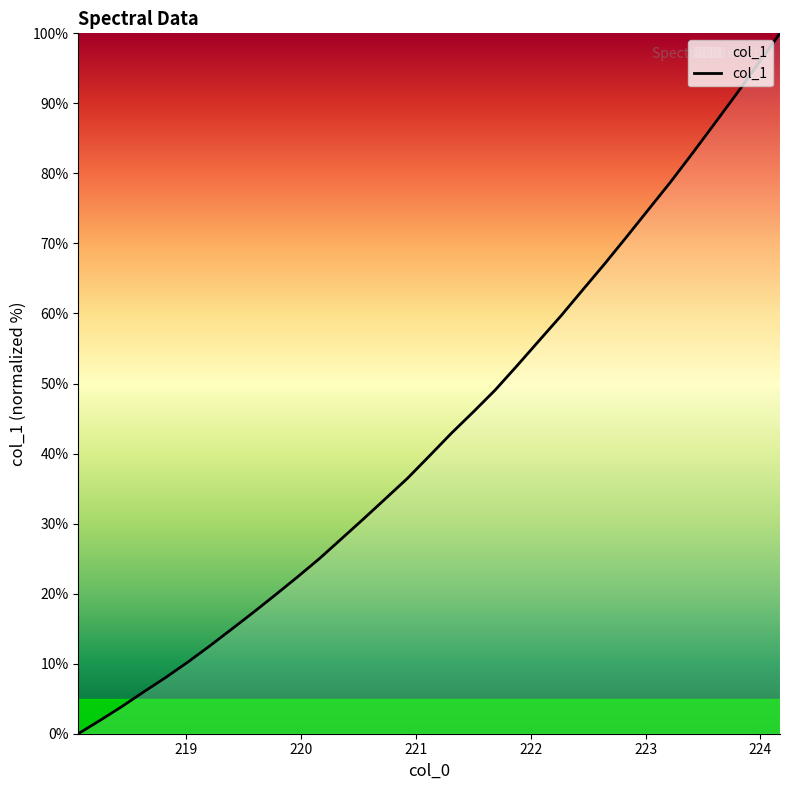

Is this an area chart (filled region under the line)?

Yes